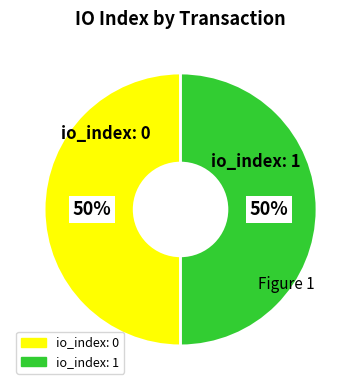

To the nearest percent, what is the average slice percentage?

50%